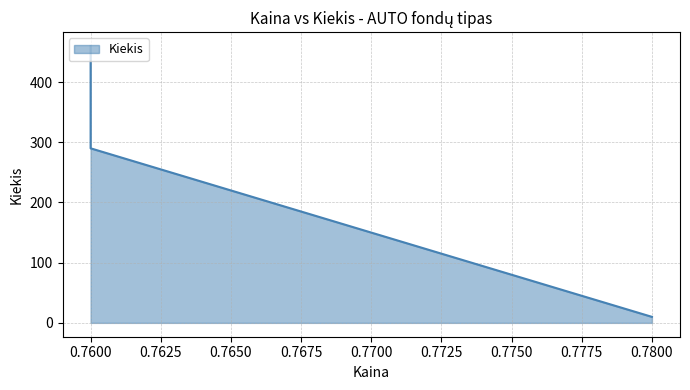

Rank the categories by value from lowest to highest.

0.78, 0.76, 0.76